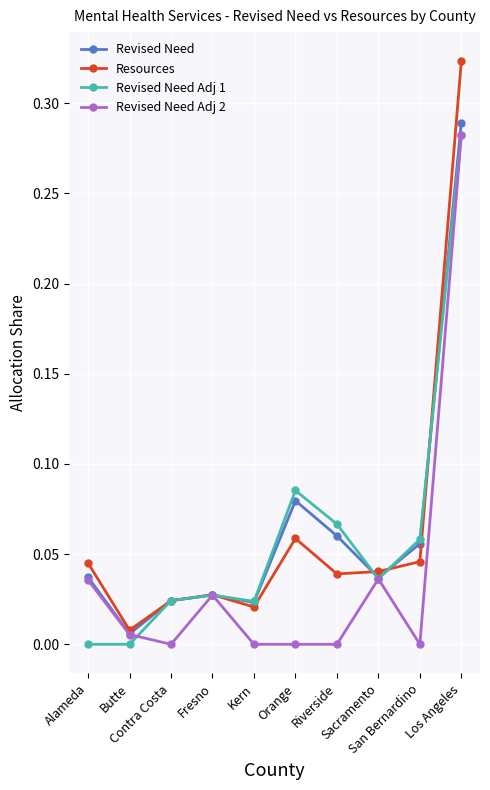

Which series has the widest spread of values?

Resources